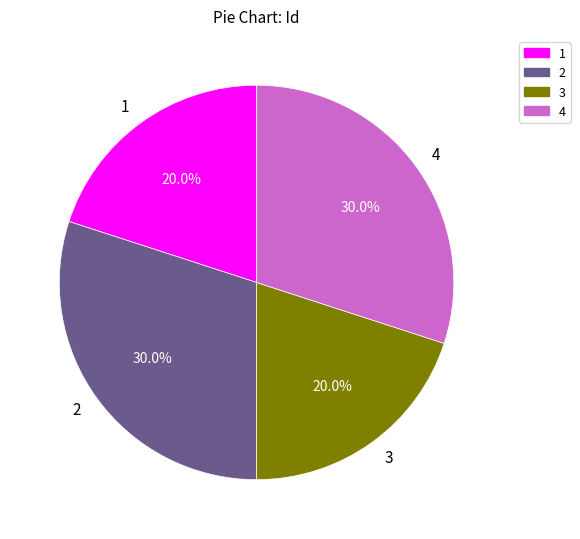

What portion of the pie excludes 2?

70.0%